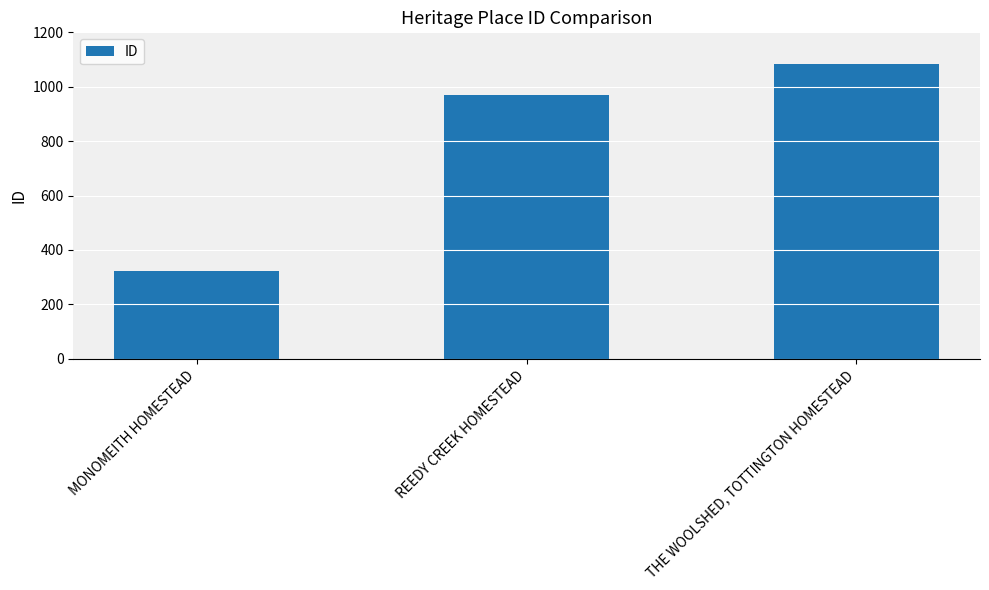

The chart shows a value of 969 at REEDY CREEK HOMESTEAD. True or false?

True